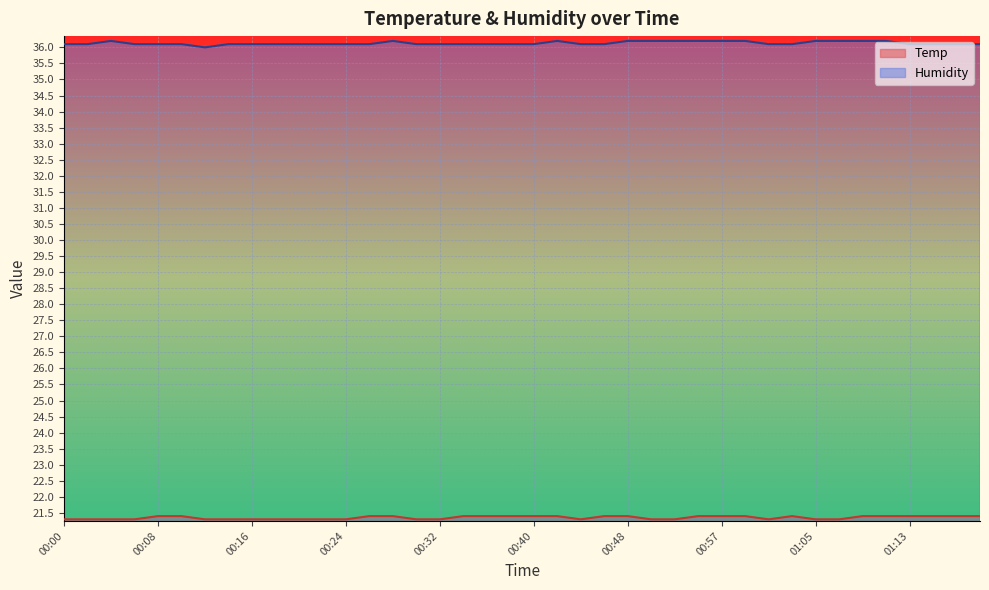

What is the approximate value of Temp at 00:38?

21.4